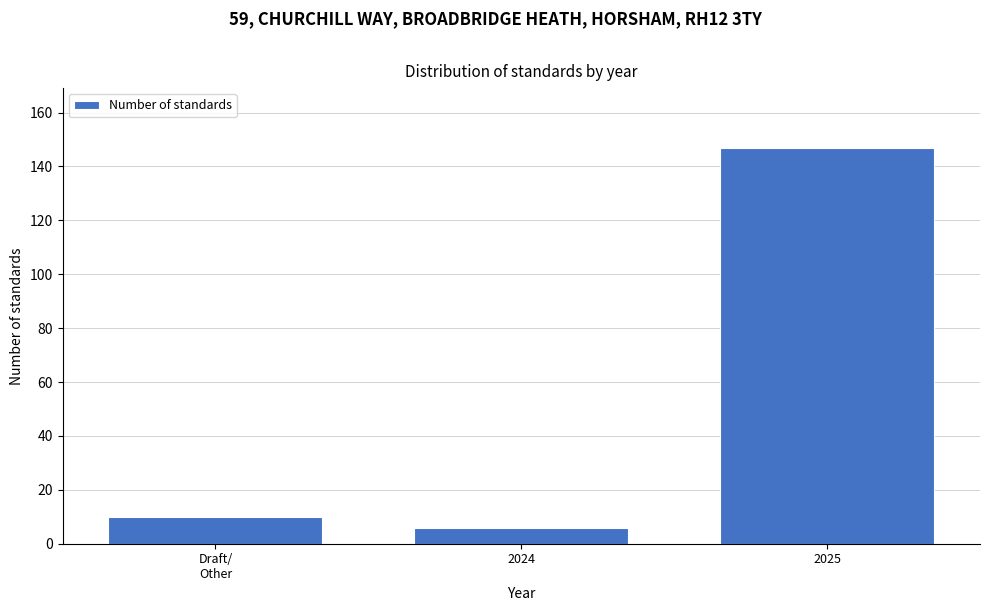

Reading left to right, extract all data points from this chart.

10	6	147